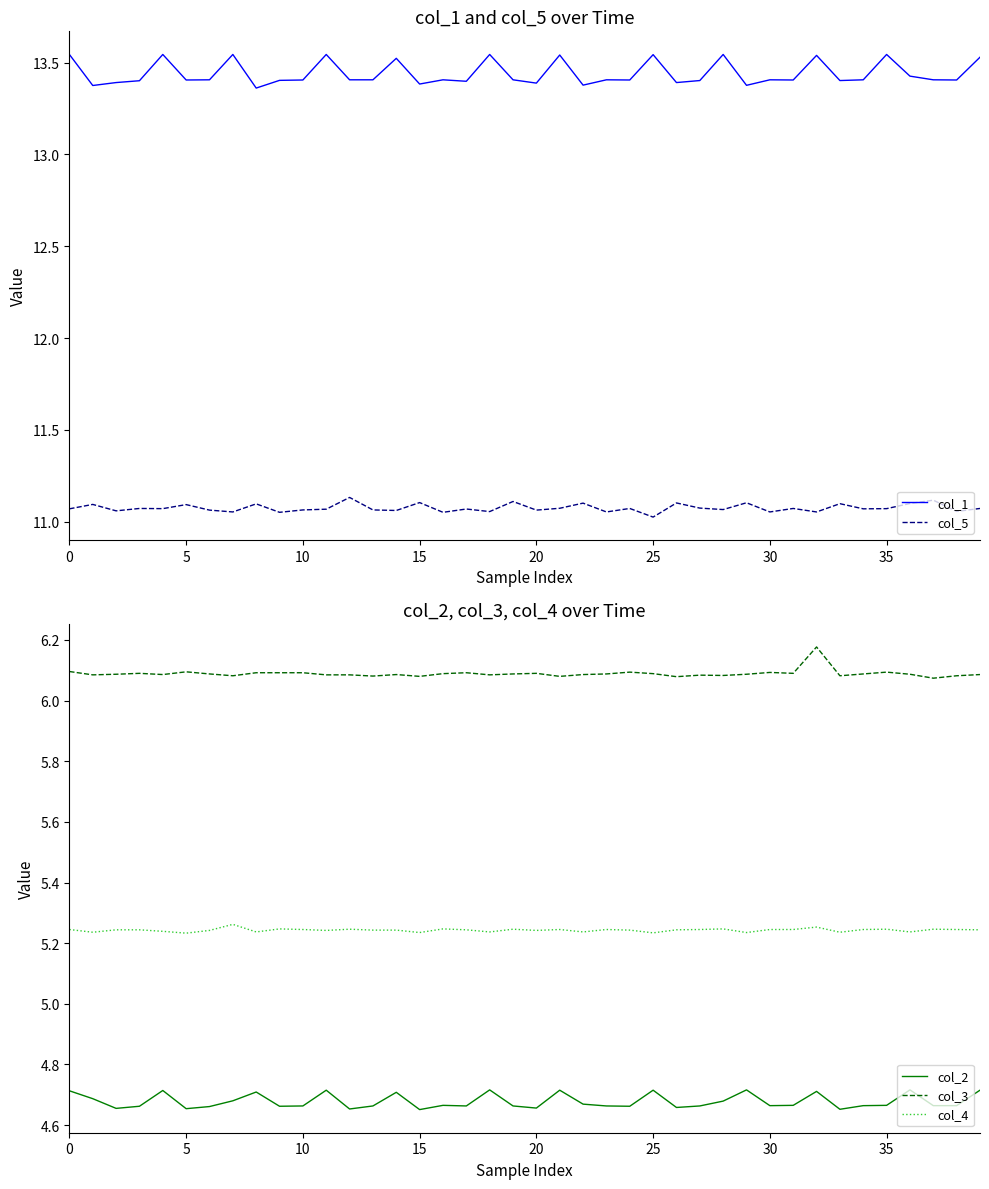

Does the chart display data point markers on the line(s)?

No